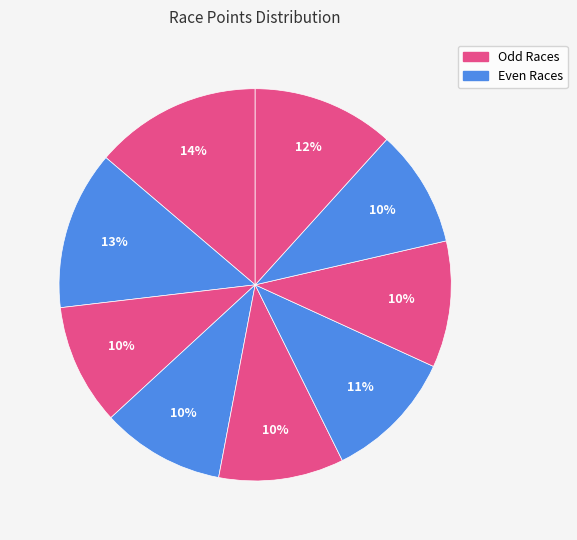

How many slices are in this pie chart?

9